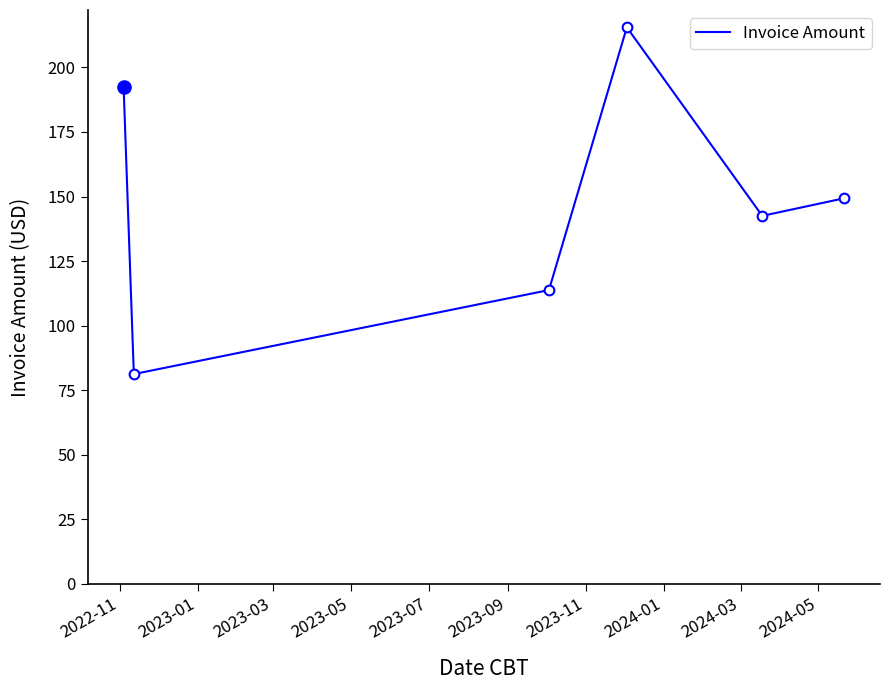

How many data points are less than 149?

3